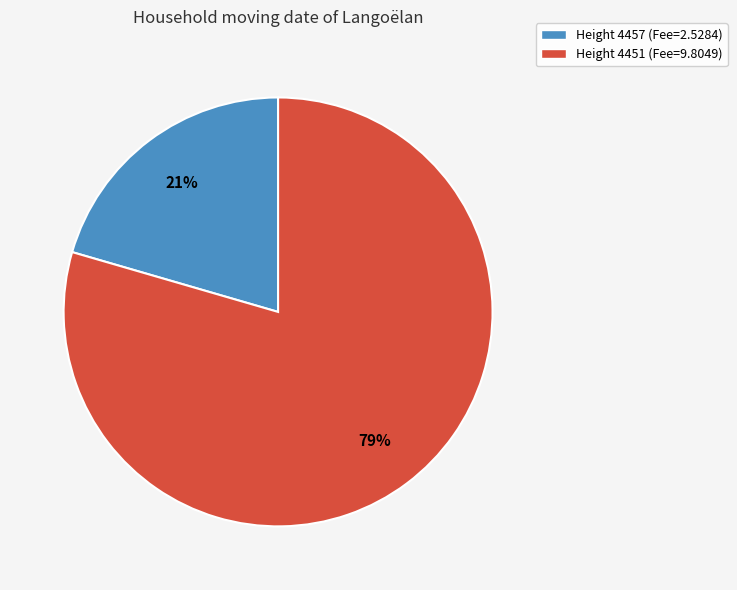

Which slice is the largest?

Height 4451 (Fee=9.8049)